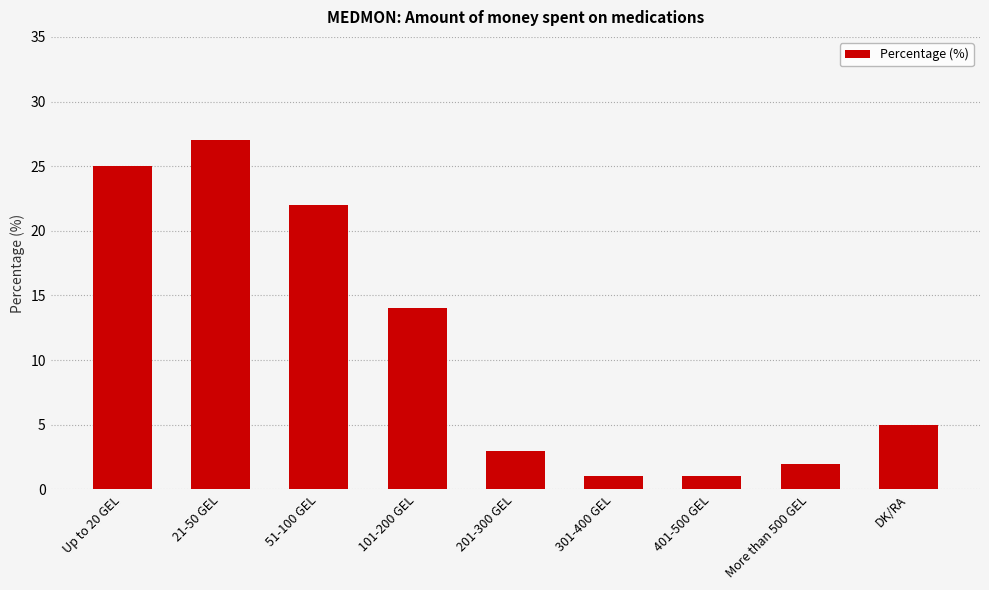

Does the chart contain stacked bars?

No